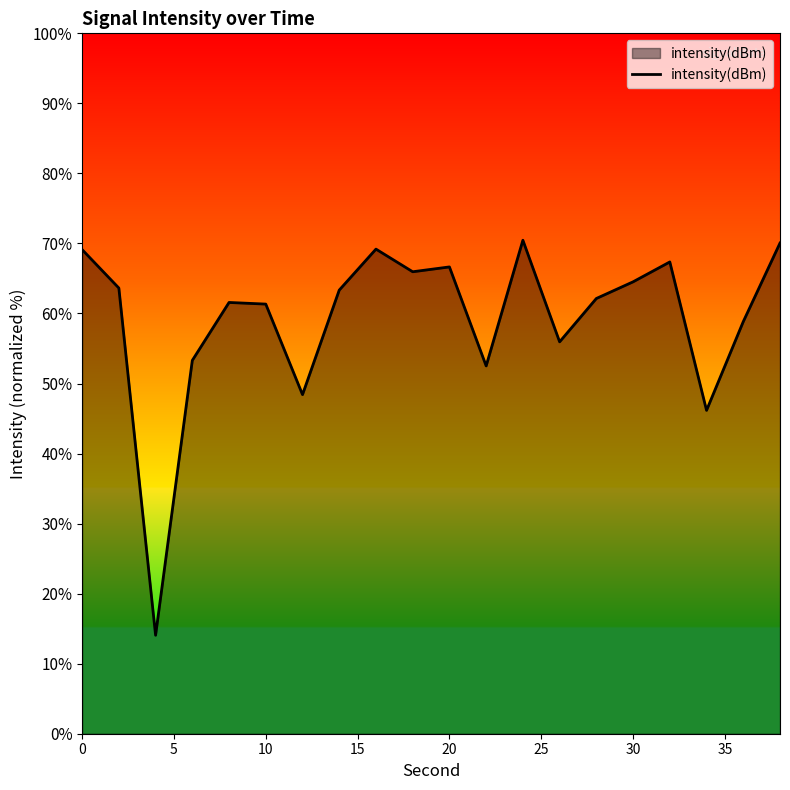

What is the greatest value displayed?

70.5